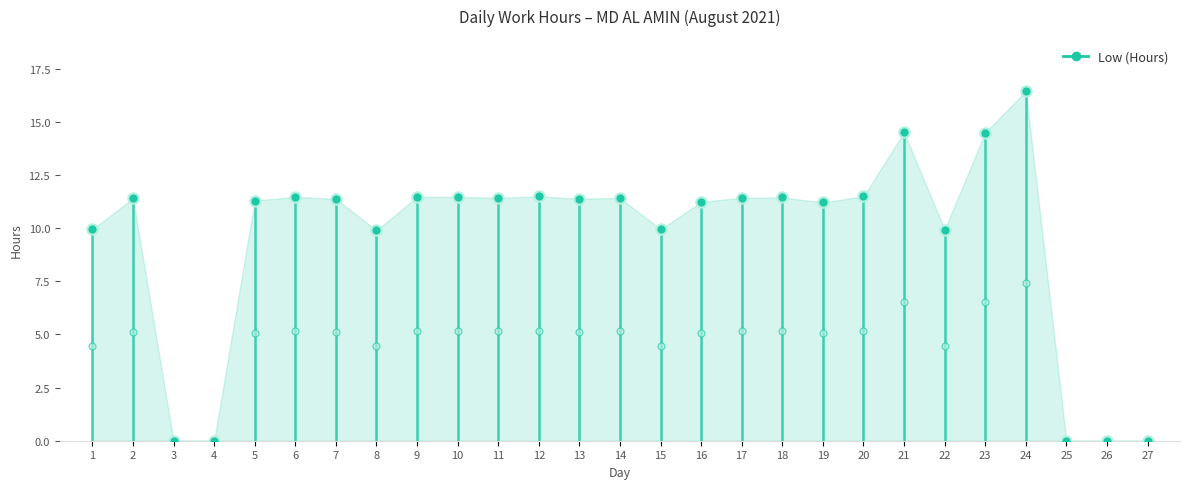

Which has a higher value, 1 or 1?

1